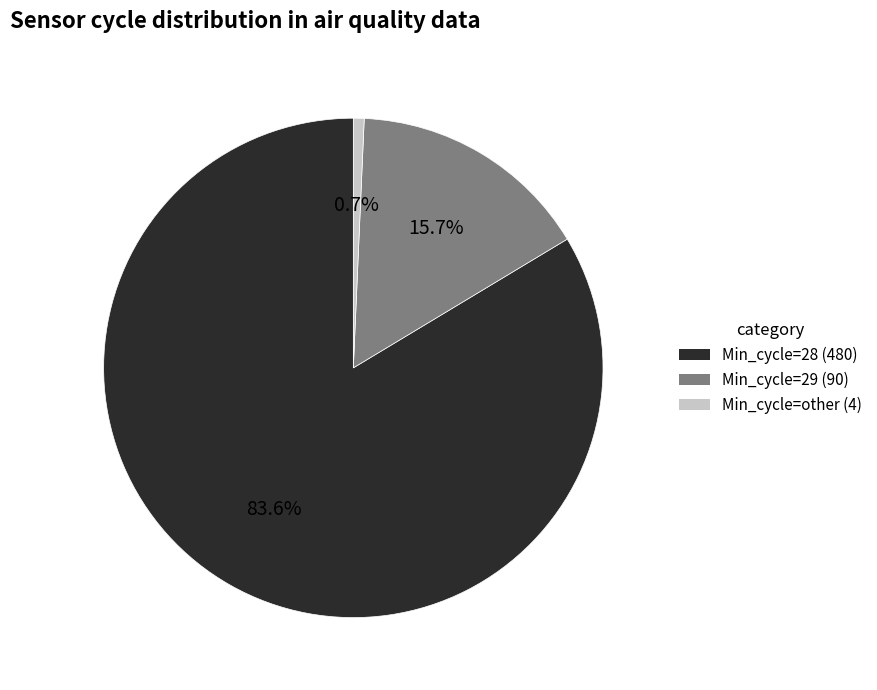

Is there a majority slice in this chart?

Yes